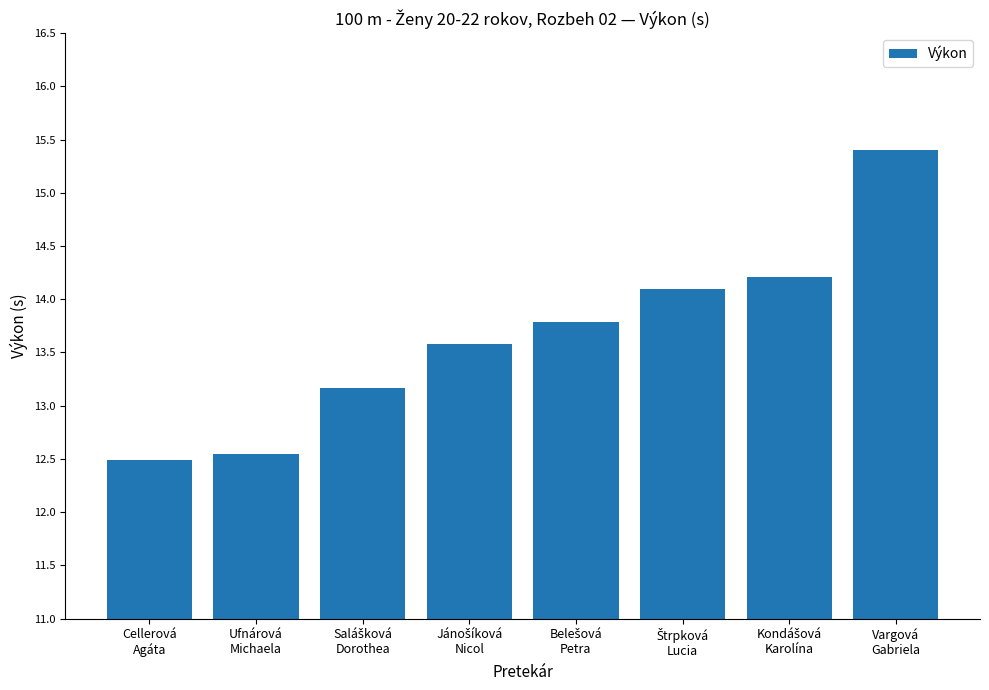

What is the minimum value shown in the chart?

12.5